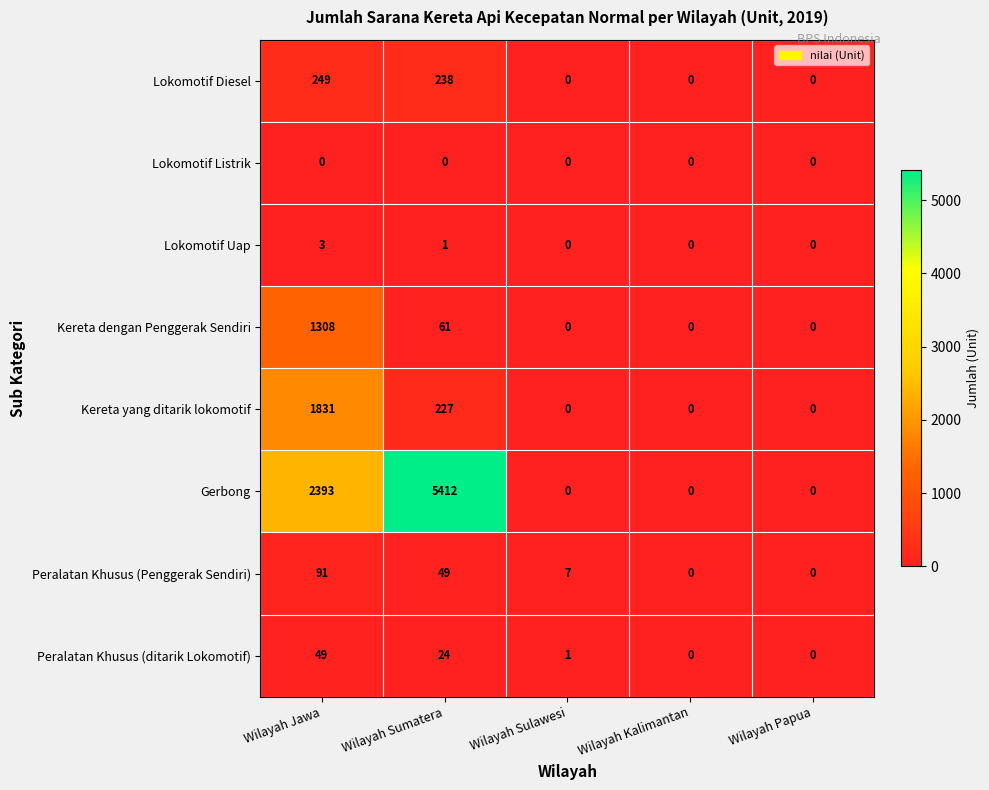

Which category has the highest value in the Peralatan Khusus (Penggerak Sendiri) series?

Wilayah Jawa